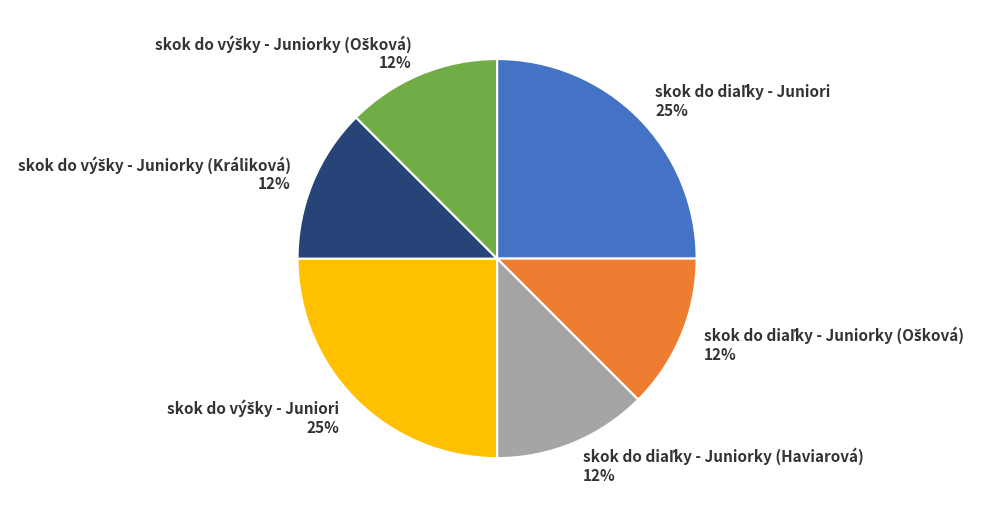

Is there a majority slice in this chart?

No